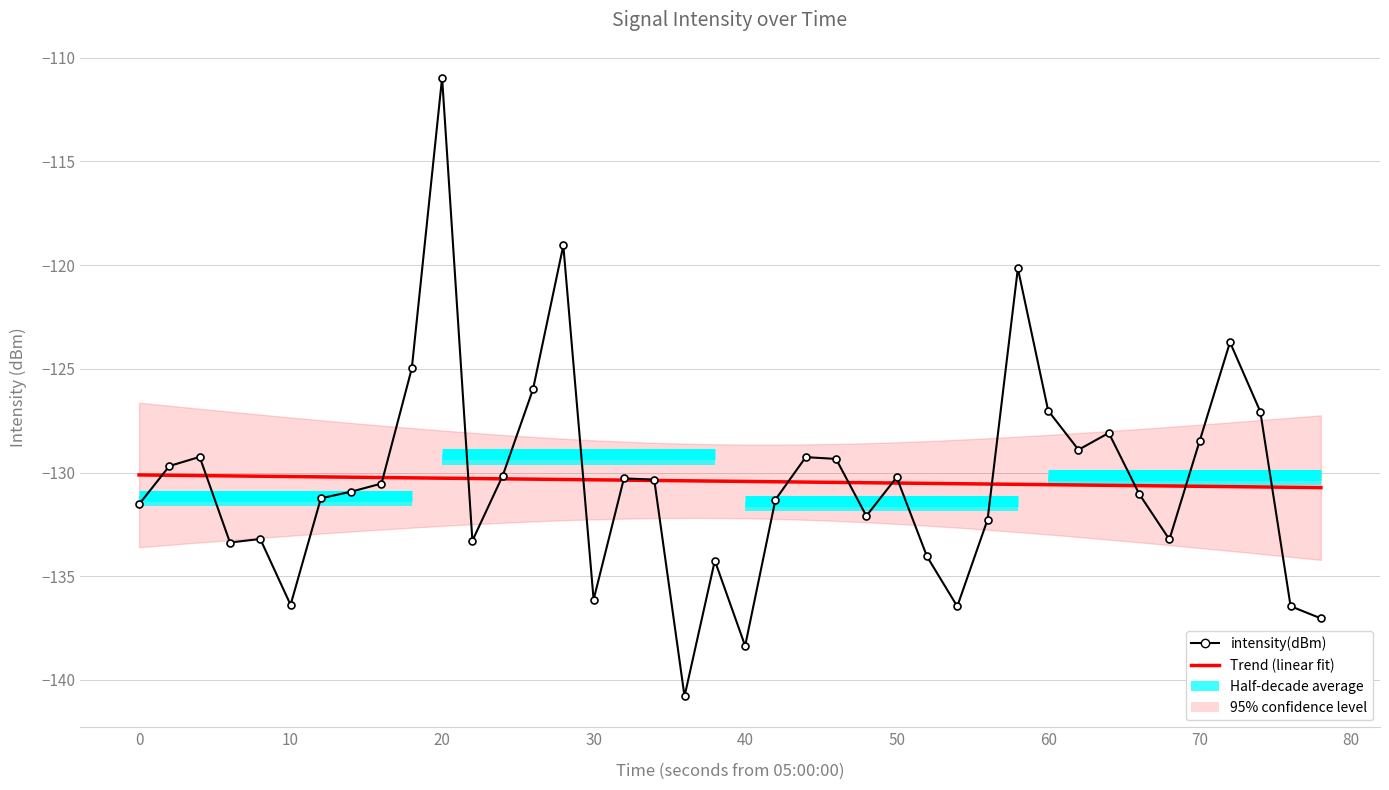

After their last crossing, which series has the higher values: Trend (linear fit) or intensity(dBm)?

Trend (linear fit)